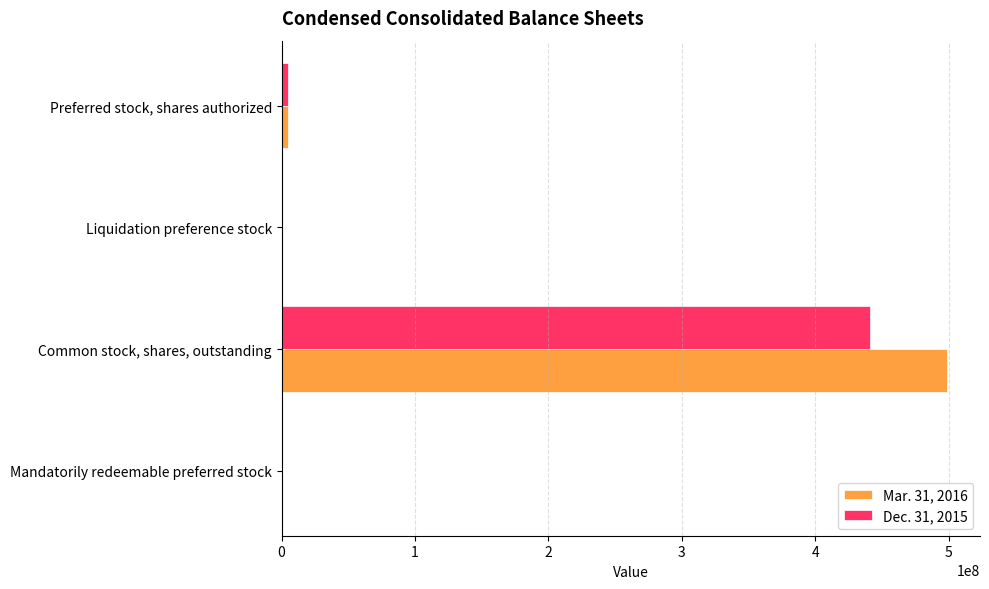

At which category is the sum across all series the highest?

Common stock, shares, outstanding